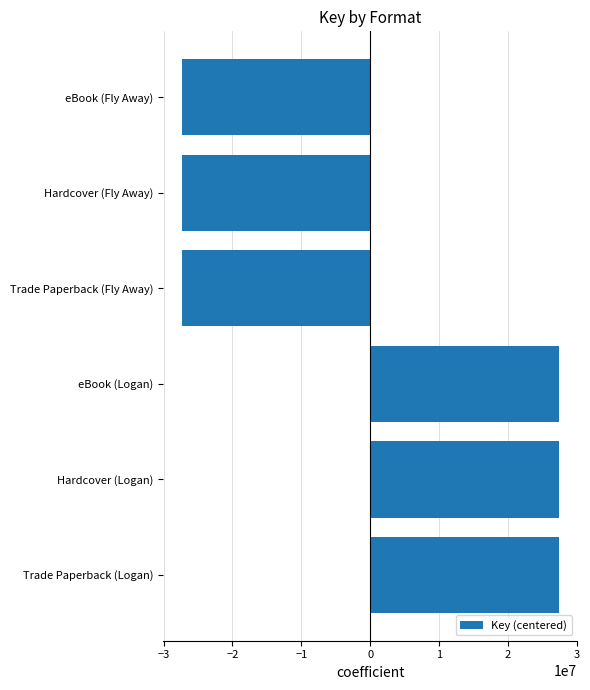

What is the minimum value shown in the chart?

-27320743